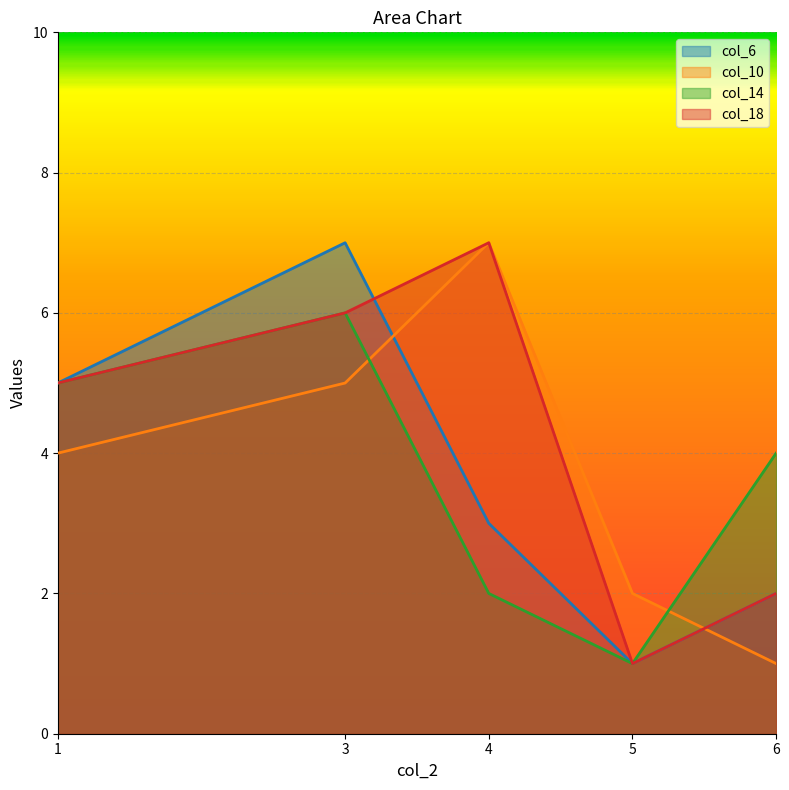

True or false: col_6 has more than 2 points higher than both neighbors.

False